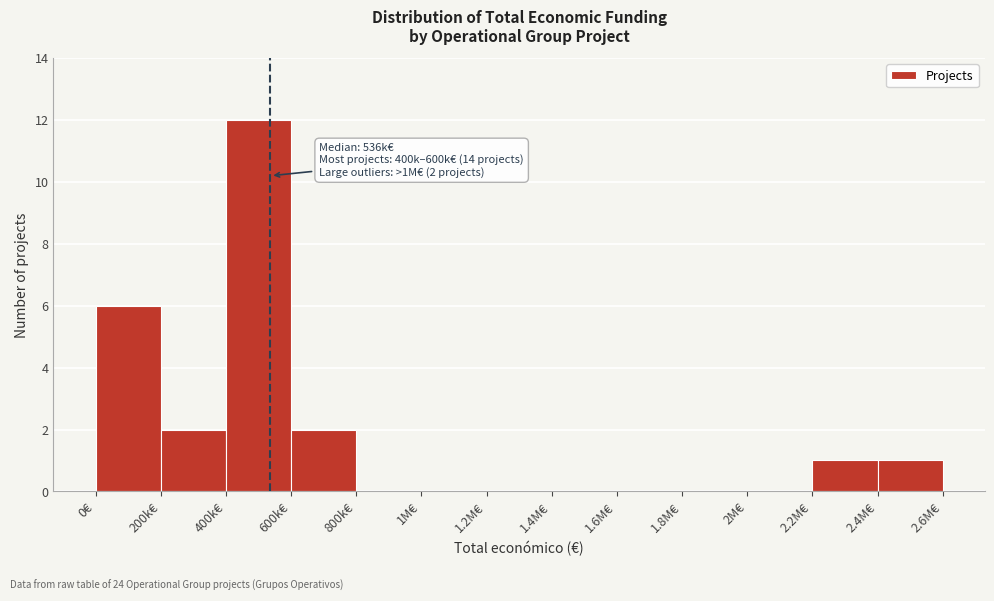

Reading left to right, transcribe all the data shown in this chart.

0€=6	200k€=2	400k€=12	600k€=2	800k€=0	1M€=0	1.2M€=0	1.4M€=0	1.6M€=0	1.8M€=0	2M€=0	2.2M€=1	2.4M€=1